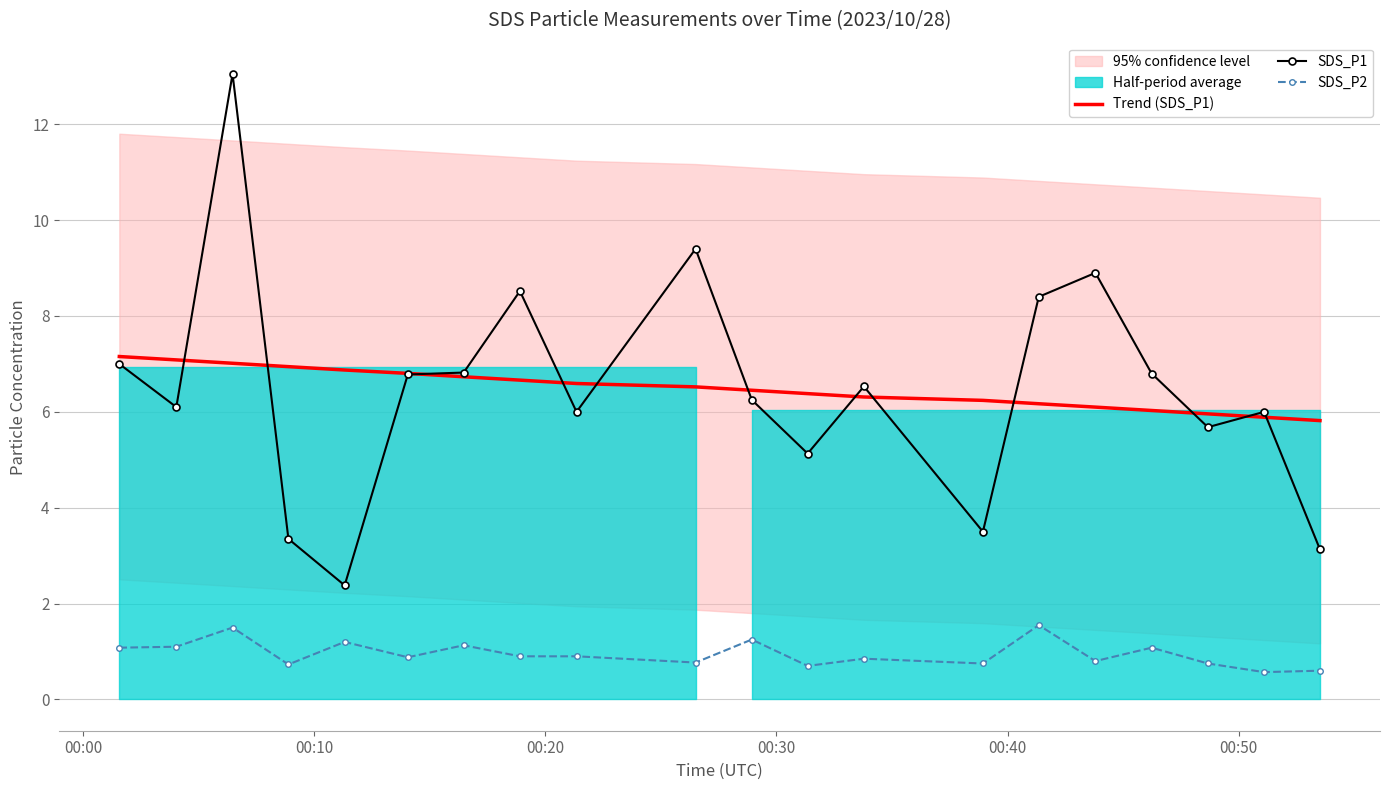

List the series in order of their peak value, lowest first.

SDS_P2, Trend (SDS_P1), SDS_P1